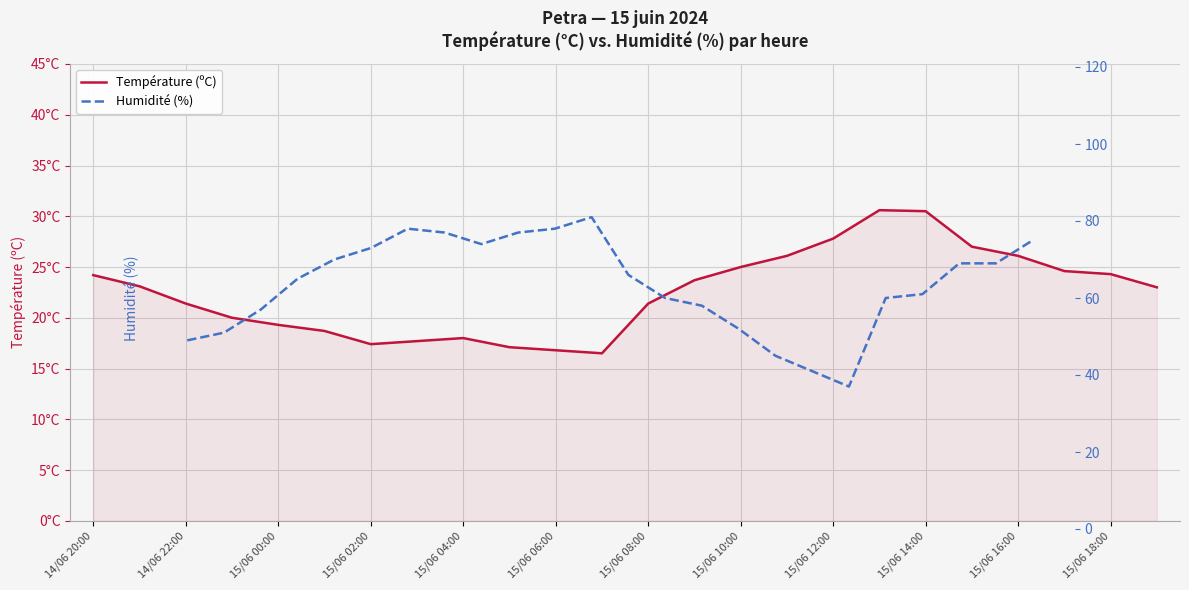

What is the maximum value shown in the chart?

81.0